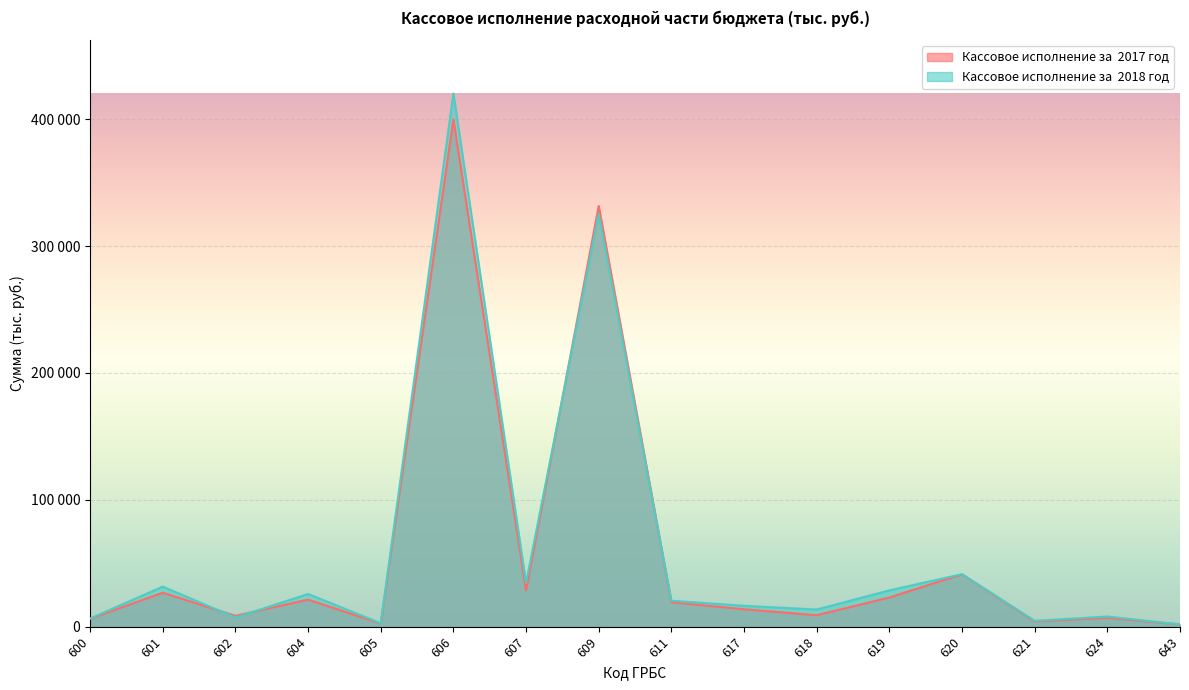

What is the value of the Кассовое исполнение за  2018 год point at the 16th from the left?

1809